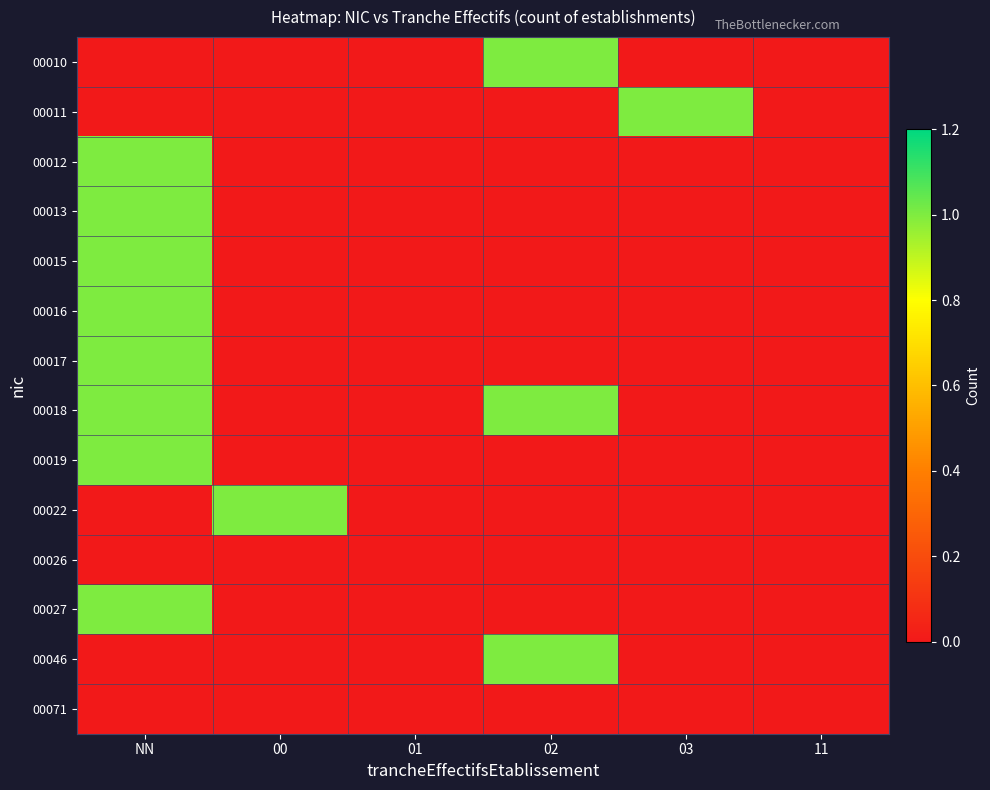

Reading left to right, transcribe all the data shown in this chart.

00010: NN=0	00=0	01=0	02=1	03=0	11=0
00011: NN=0	00=0	01=0	02=0	03=1	11=0
00012: NN=1	00=0	01=0	02=0	03=0	11=0
00013: NN=1	00=0	01=0	02=0	03=0	11=0
00015: NN=1	00=0	01=0	02=0	03=0	11=0
00016: NN=1	00=0	01=0	02=0	03=0	11=0
00017: NN=1	00=0	01=0	02=0	03=0	11=0
00018: NN=1	00=0	01=0	02=1	03=0	11=0
00019: NN=1	00=0	01=0	02=0	03=0	11=0
00022: NN=0	00=1	01=0	02=0	03=0	11=0
00026: NN=0	00=0	01=0	02=0	03=0	11=0
00027: NN=1	00=0	01=0	02=0	03=0	11=0
00046: NN=0	00=0	01=0	02=1	03=0	11=0
00071: NN=0	00=0	01=0	02=0	03=0	11=0